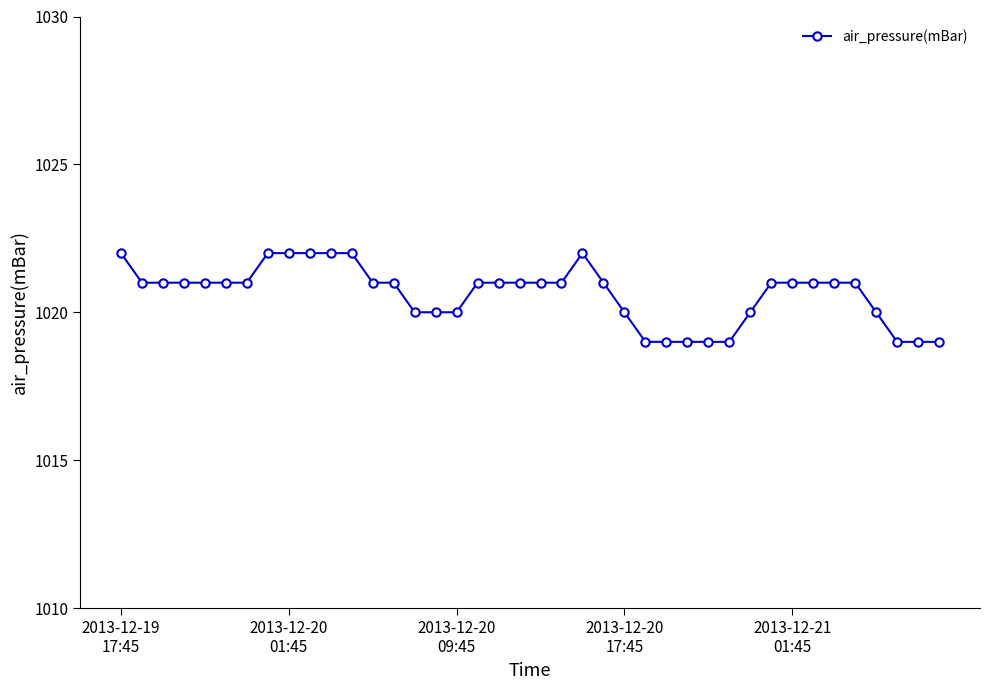

What is the sum of all values?

40825